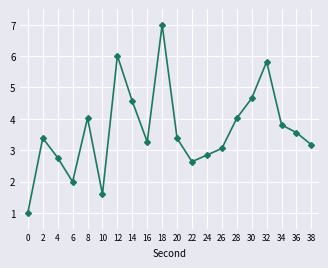

True or false: there are more than 2 points higher than both neighbors.

True